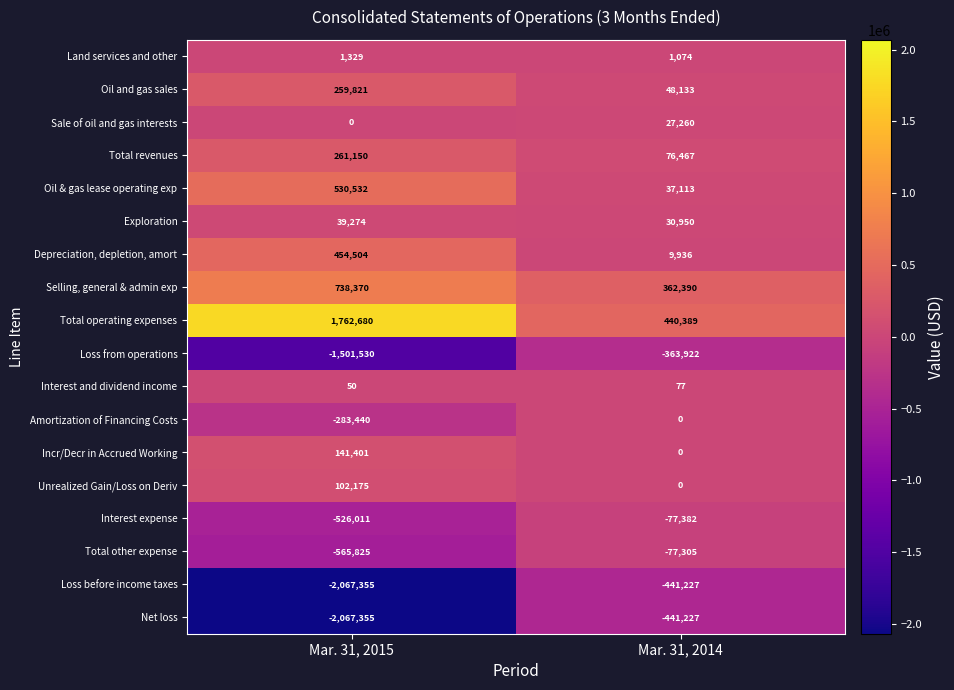

Which series has the largest total across all categories?

Total operating expenses